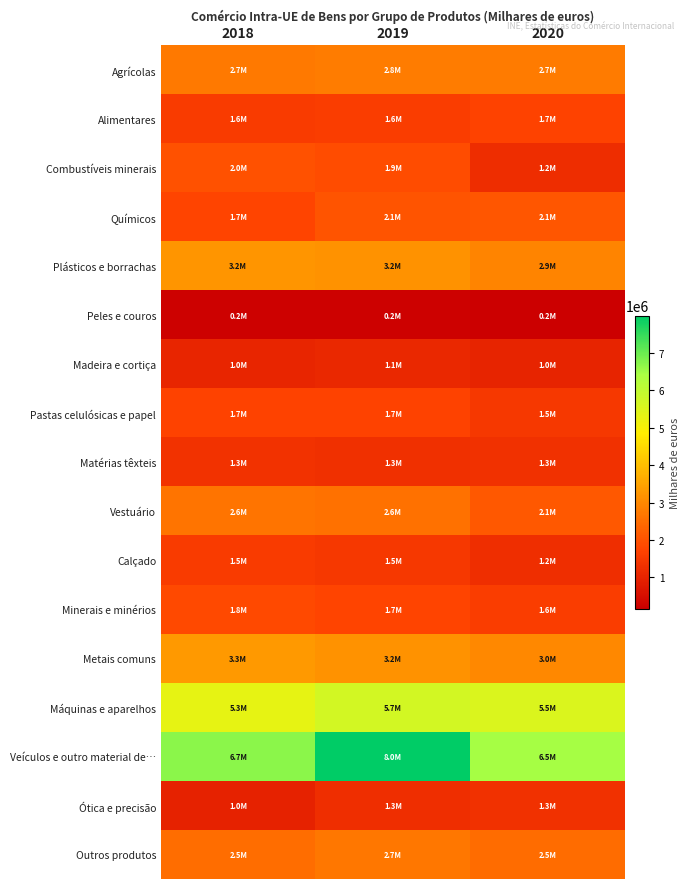

Rank the series at 2020 from lowest to highest value.

Peles e couros, Madeira e cortiça, Combustíveis minerais, Calçado, Ótica e precisão, Matérias têxteis, Pastas celulósicas e papel, Minerais e minérios, Alimentares, Químicos, Vestuário, Outros produtos, Agrícolas, Plásticos e borrachas, Metais comuns, Máquinas e aparelhos, Veículos e outro material de…